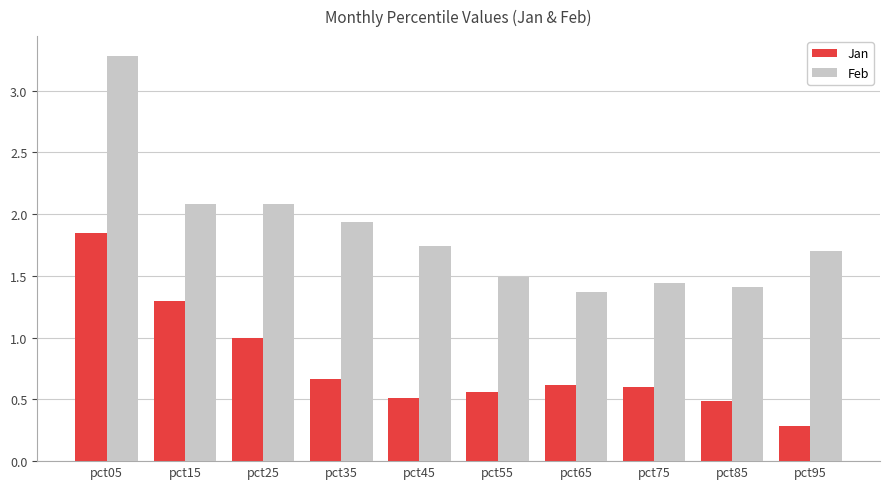

How many bars are there in each group?

2